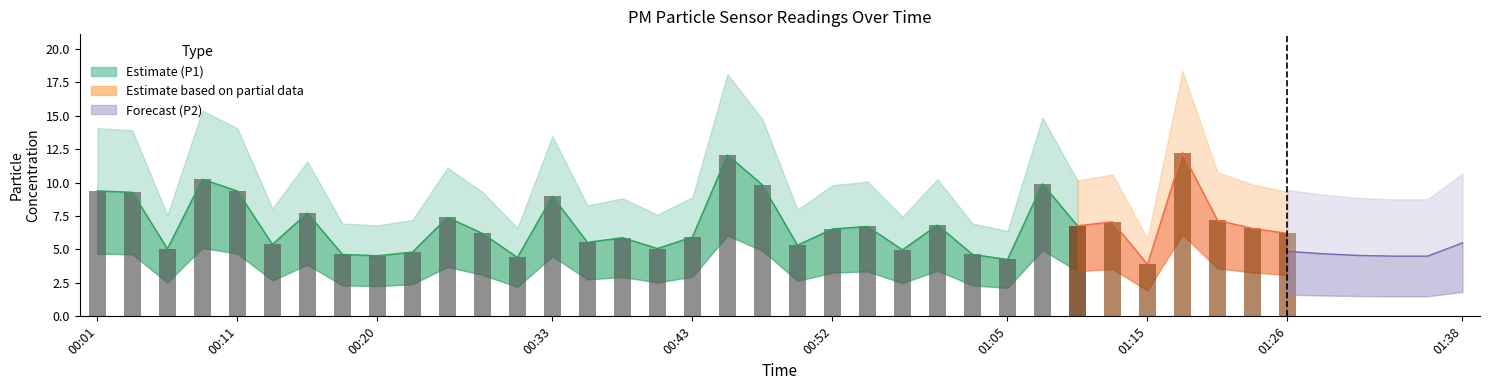

How many data points does each series have?

40